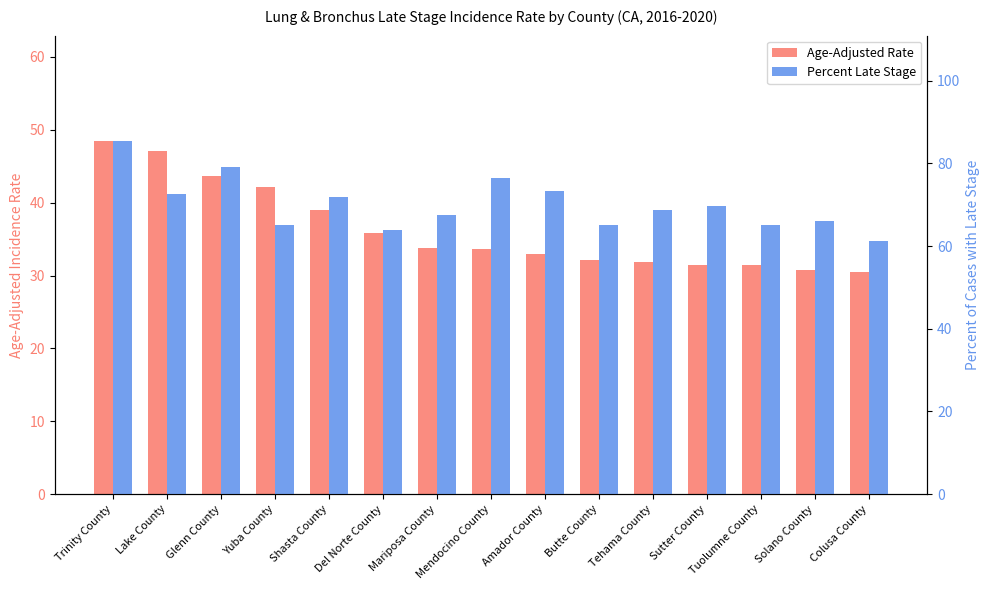

How many distinct data groups are displayed?

2